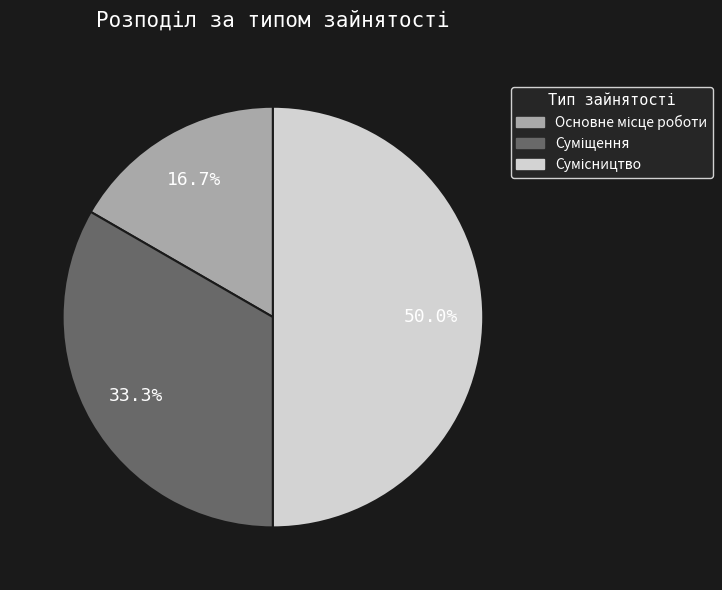

What percentage is NOT represented by Сумісництво?

50.0%